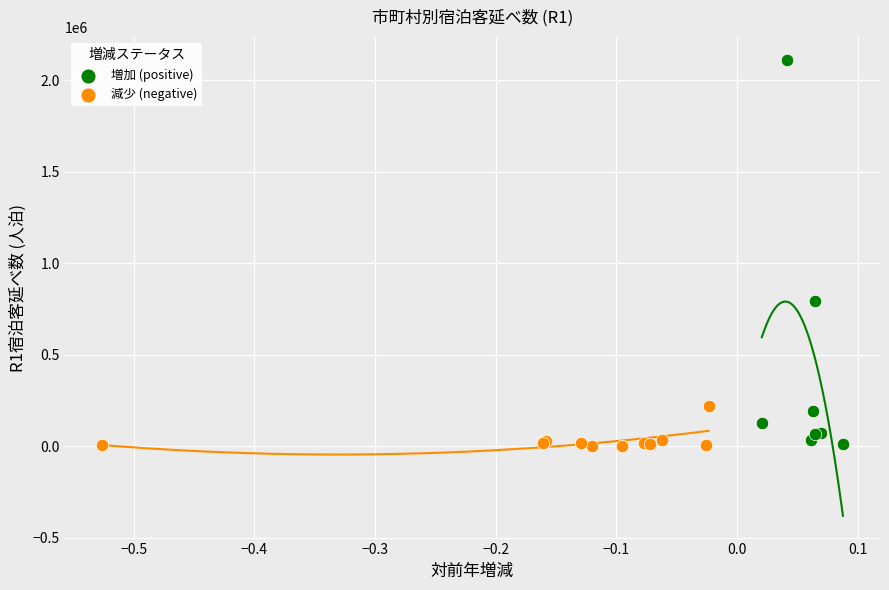

Which series contains the highest Y value?

増加 (positive)